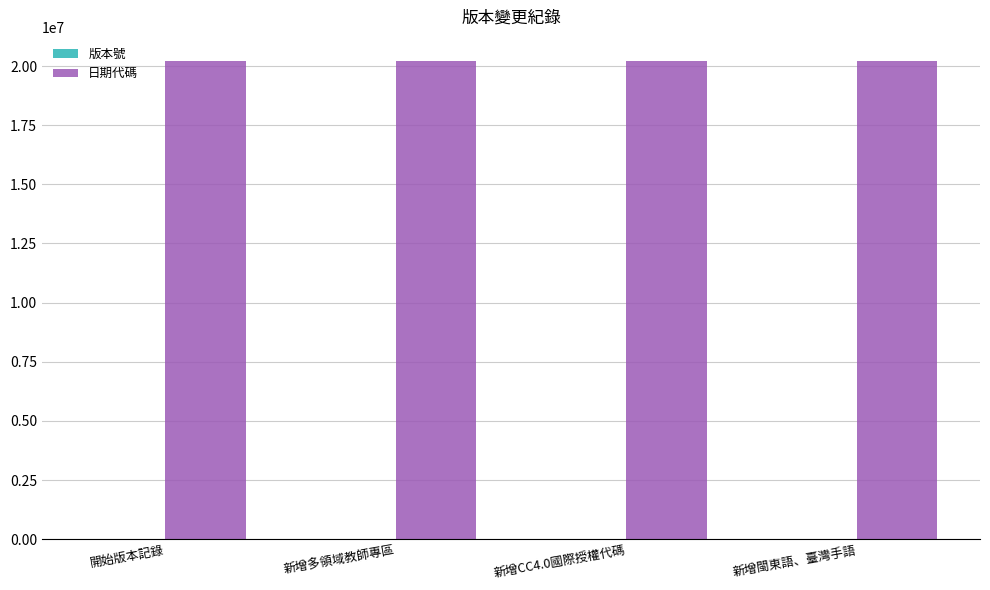

What is the total value across all series at 新增多領域教師專區?

20210631.1